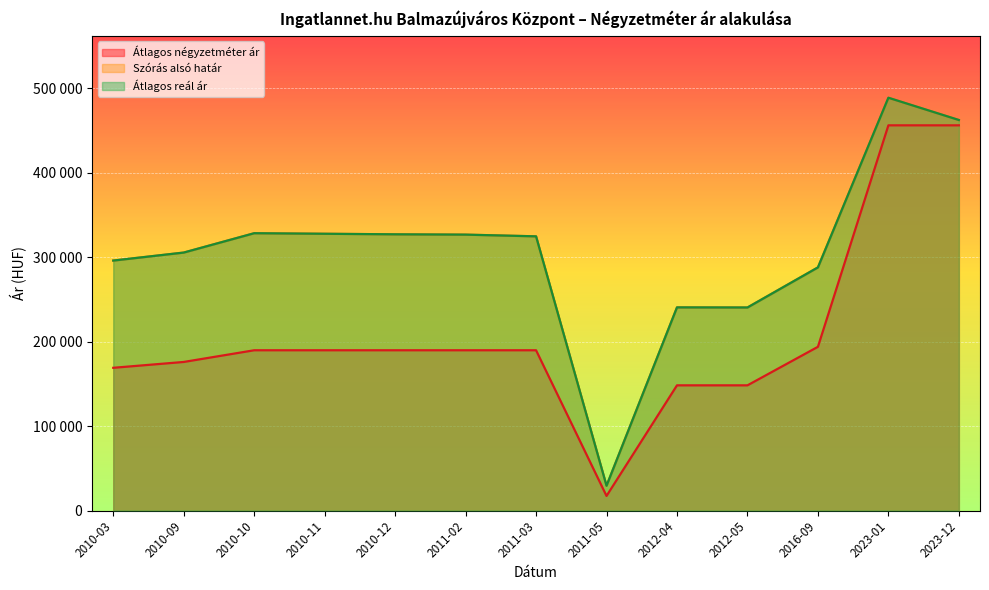

What is the total value across all series at 2012-04?

628966